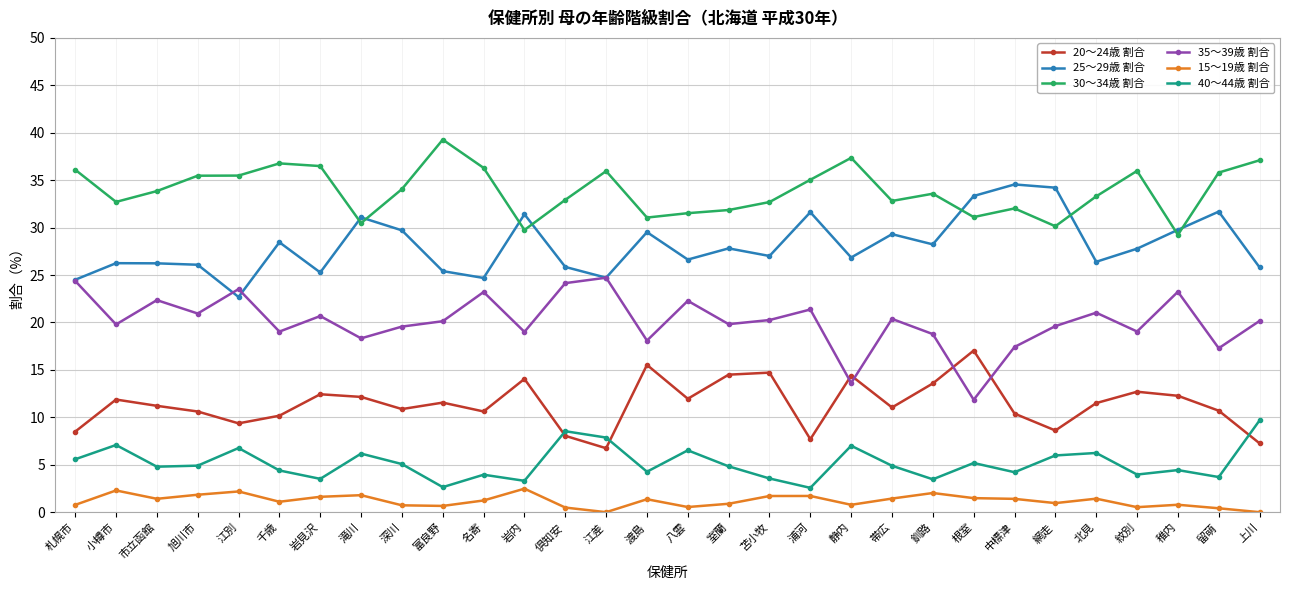

Which label corresponds to the largest value in the chart?

富良野